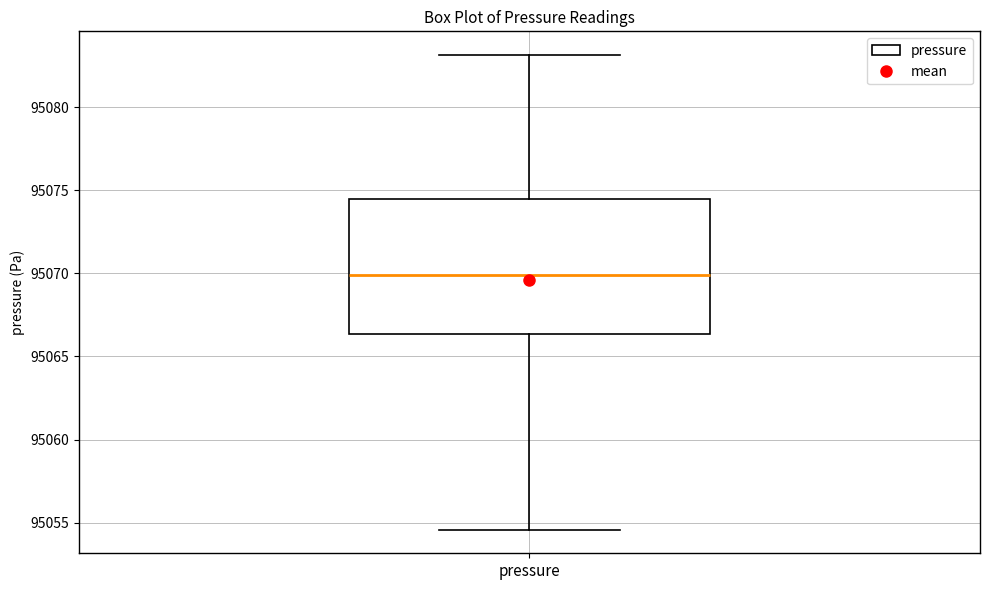

Where does the median line of the box for pressure sit on the y-axis? The values are not printed on the chart, so give them approximately, as read against the axis.

95070.0